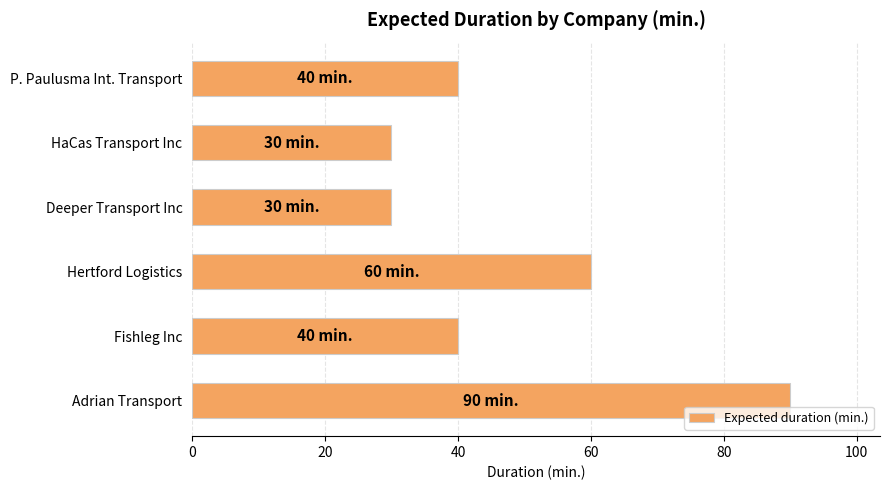

What is the label of the 4th bar from the top?

Hertford Logistics